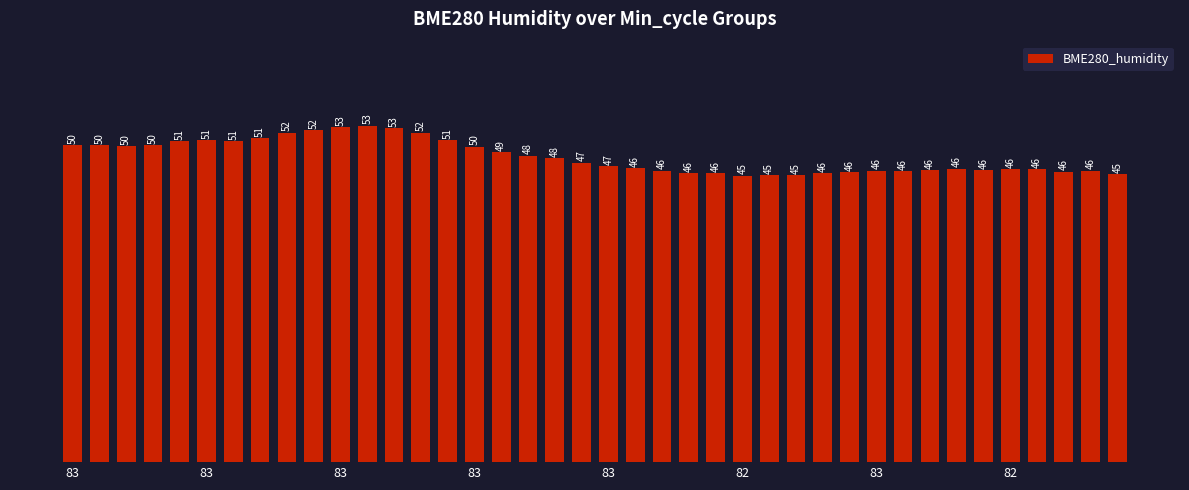

What is the value of the 40th bar from the left?

45.5